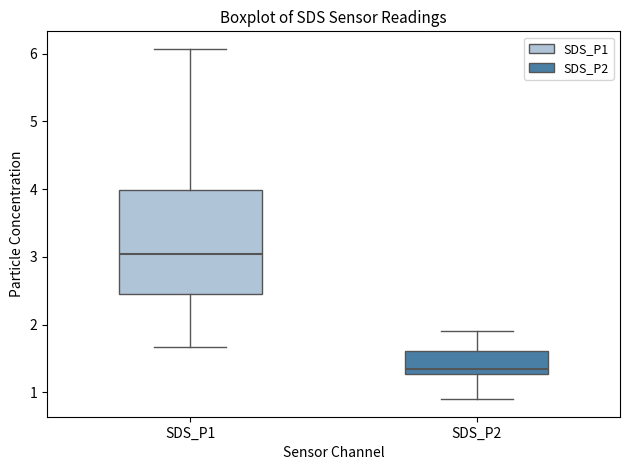

Which box has the lowest median line?

SDS_P2